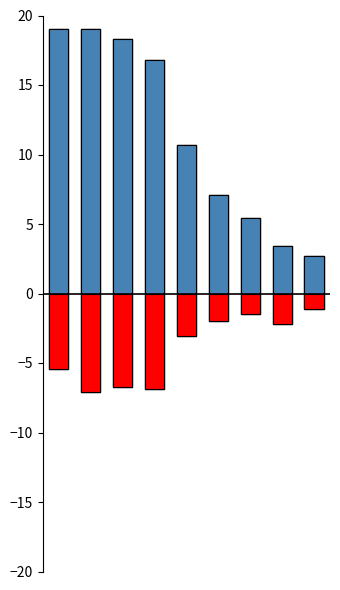

What is the highest value of the Pemberian series?

-1.1